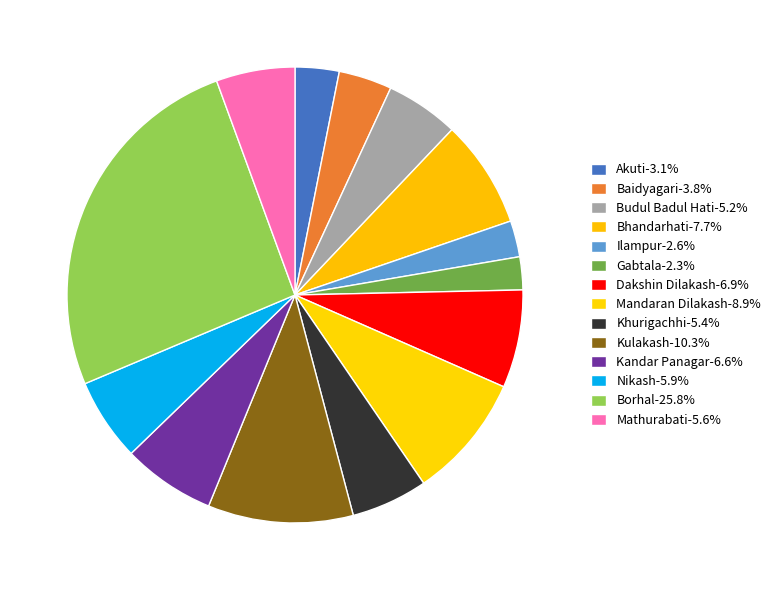

Count the number of slices in the pie.

14